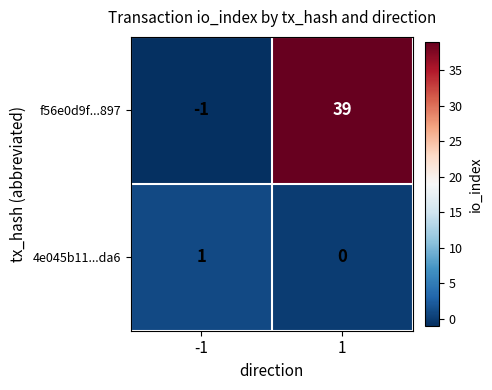

Reading left to right, what are all the values shown in this chart?

f56e0d9f...897: -1=-1	1=39
4e045b11...da6: -1=1	1=0